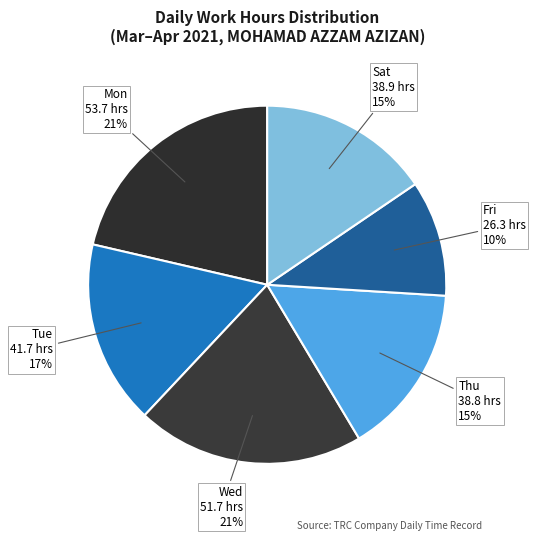

Which slice is the smallest?

Fri